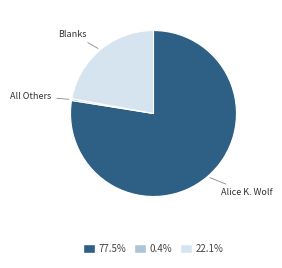

Is there a majority slice in this chart?

Yes